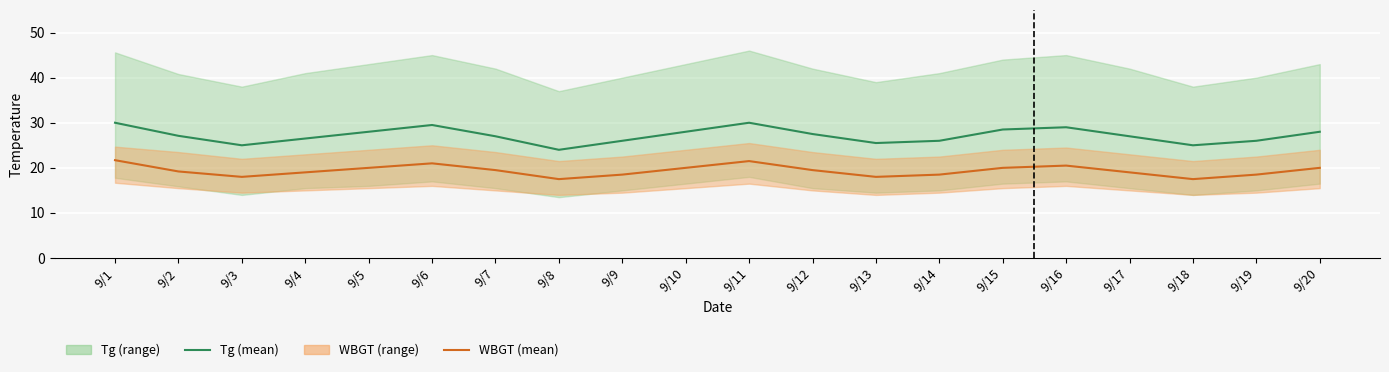

What is the sum of the WBGT (mean) values at 9/14 and 9/17?

37.5